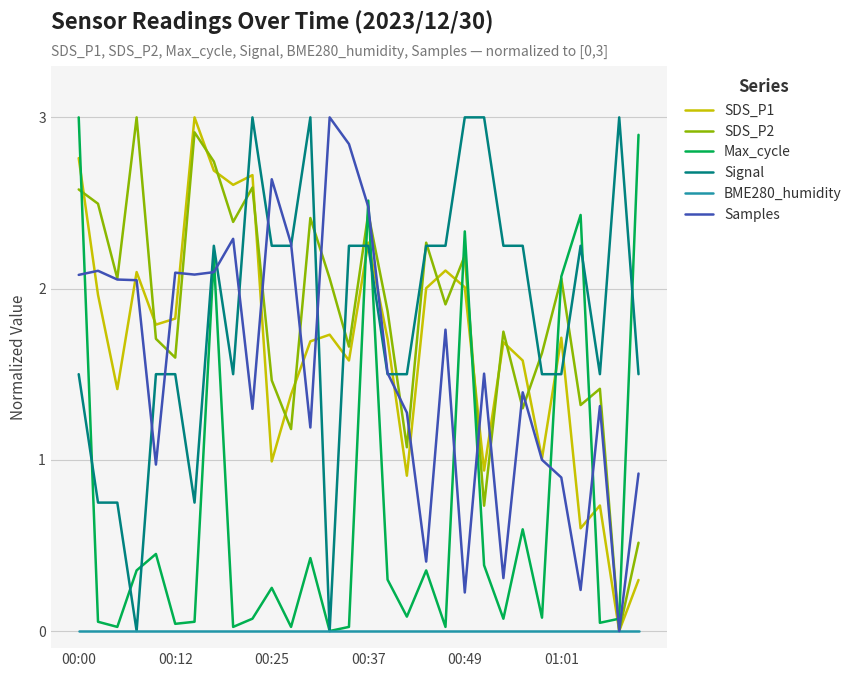

True or false: SDS_P2 and BME280_humidity cross at least once.

False